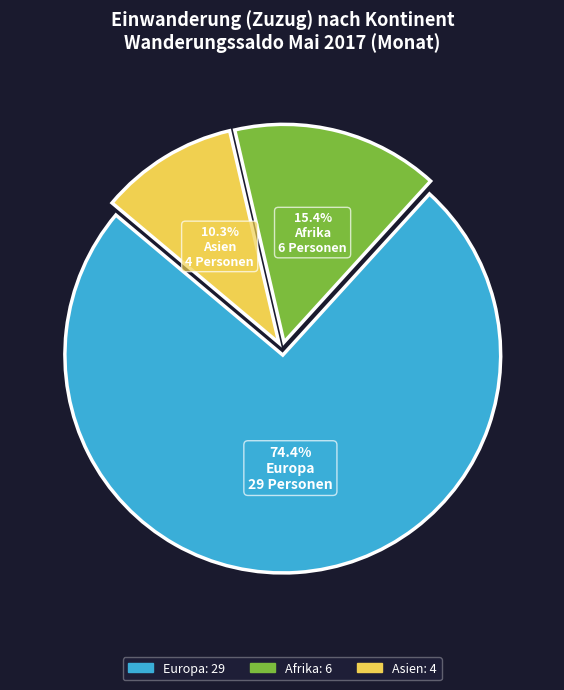

Does any single category account for the majority?

Yes